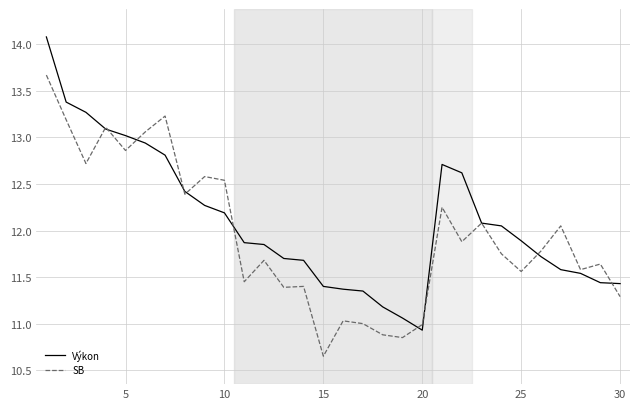

Rank the series by their maximum value, from lowest to highest.

SB, Výkon